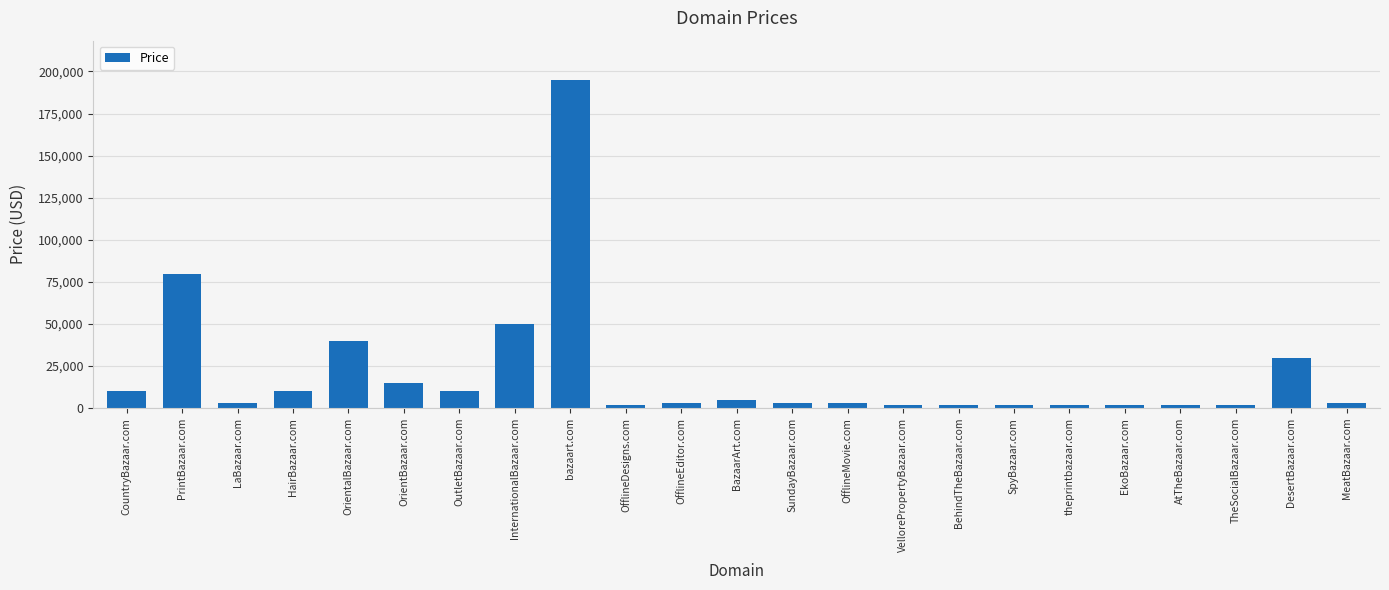

What is the difference between the maximum and minimum values?

193000